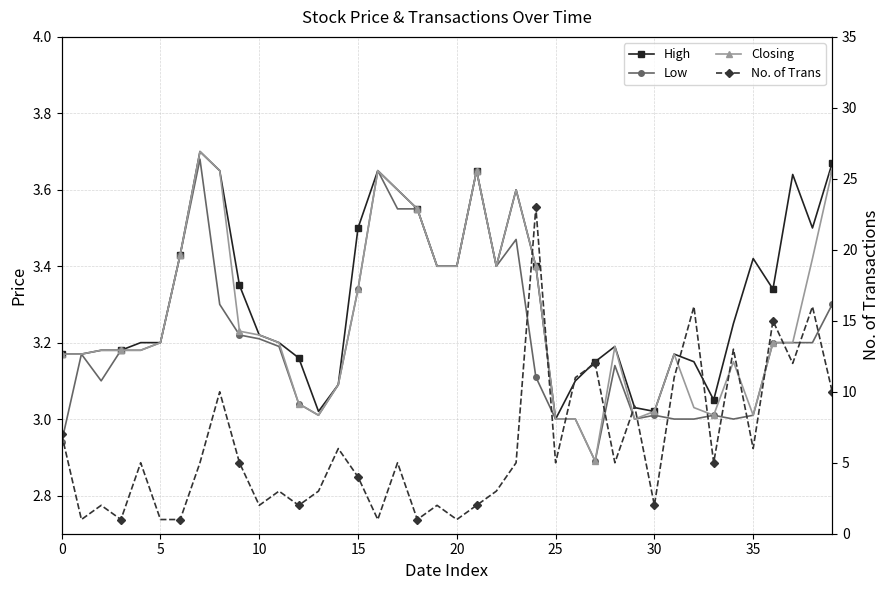

True or false: Low and High cross at least once.

False